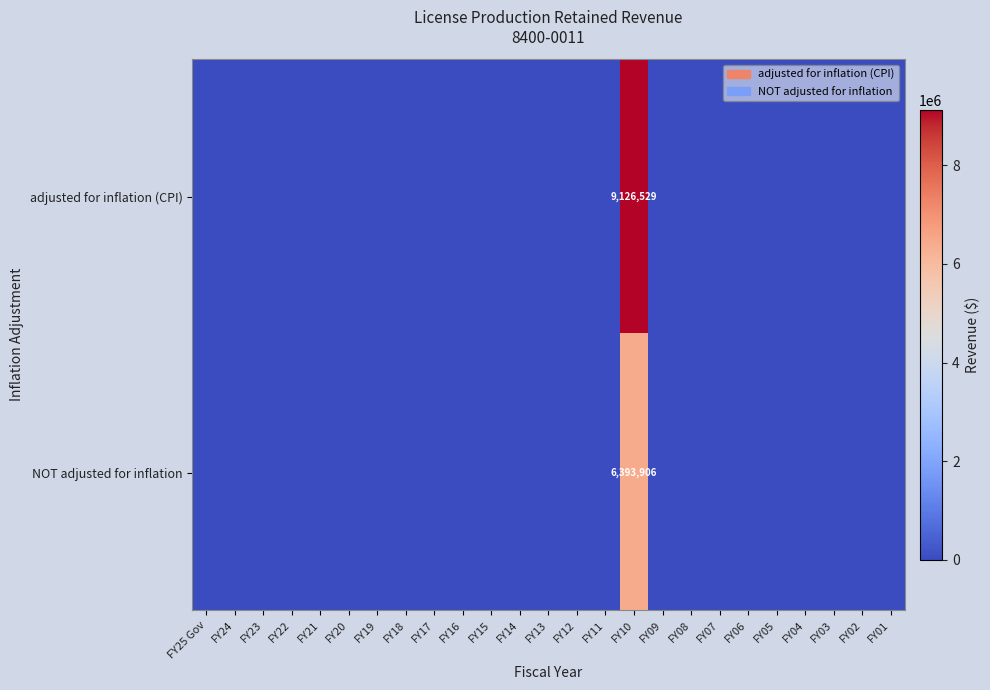

What is the maximum value shown in the chart?

9126529